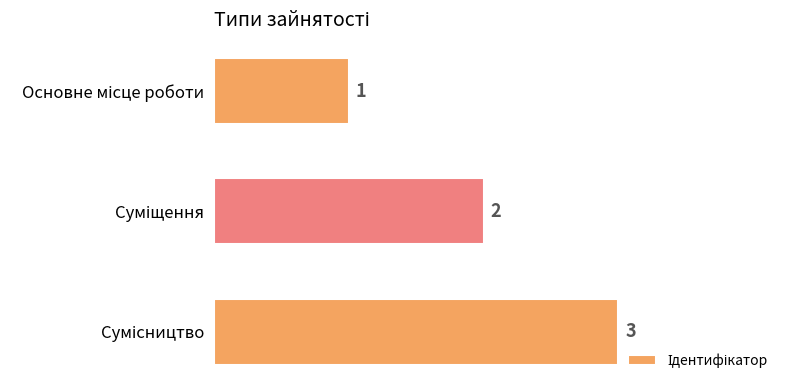

Count the values in the range 1 to 3.

3